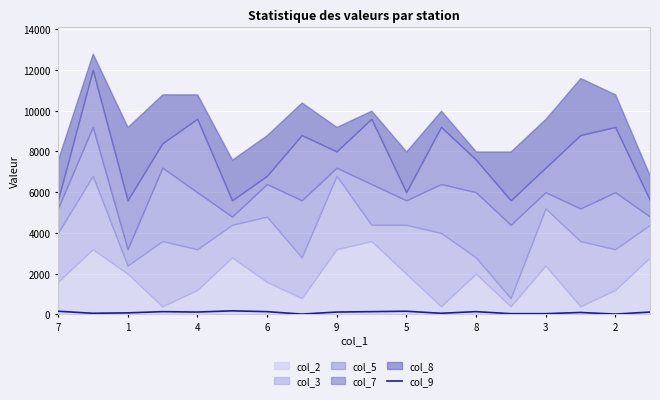

True or false: the data shows 40 at 13.

True